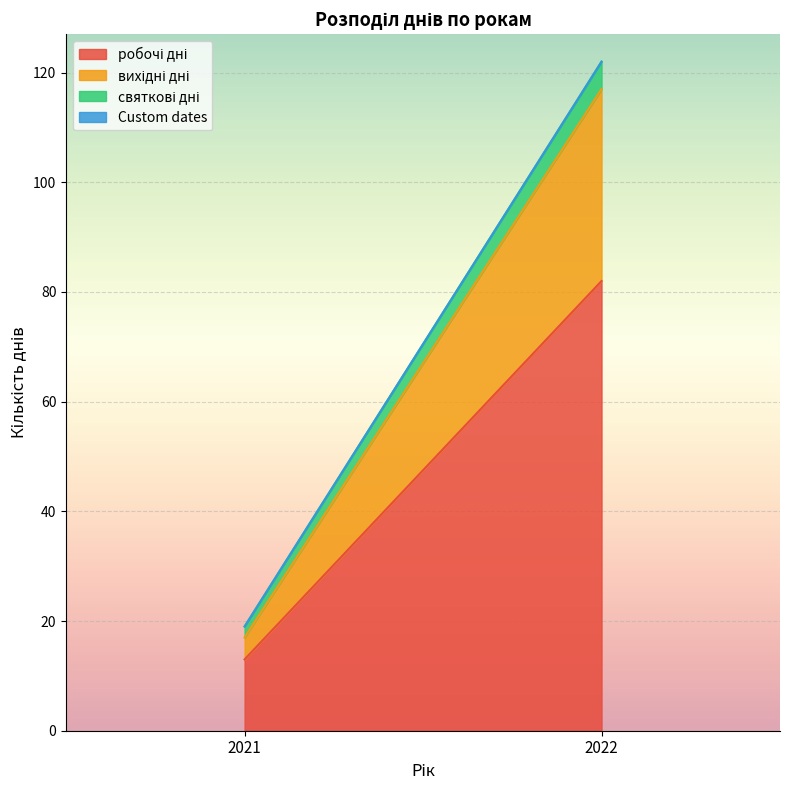

Rank the series at 2022 from highest to lowest value.

робочі дні, вихідні дні, святкові дні, Custom dates